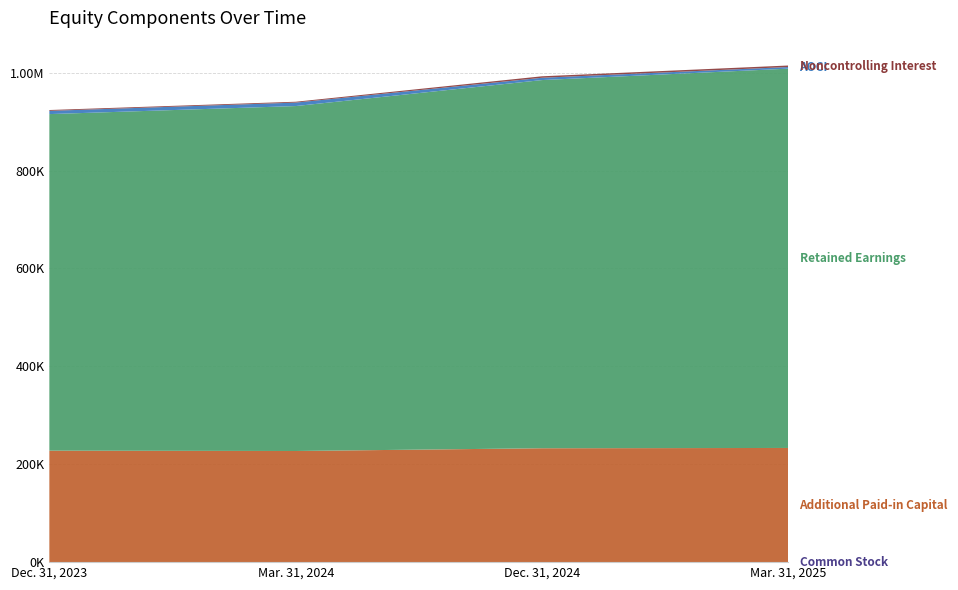

Reading right to left, extract all data points from this chart.

Common Stock: Mar. 31, 2025=154	Dec. 31, 2024=154	Mar. 31, 2024=154	Dec. 31, 2023=153
Additional Paid-in Capital: Mar. 31, 2025=233113	Dec. 31, 2024=232530	Mar. 31, 2024=226909	Dec. 31, 2023=227604
Retained Earnings: Mar. 31, 2025=774954	Dec. 31, 2024=752193	Mar. 31, 2024=704726	Dec. 31, 2023=687599
AOCI: Mar. 31, 2025=-3326	Dec. 31, 2024=-4716	Mar. 31, 2024=-7041	Dec. 31, 2023=-6604
Noncontrolling Interest: Mar. 31, 2025=3087	Dec. 31, 2024=3002	Mar. 31, 2024=1766	Dec. 31, 2023=1728